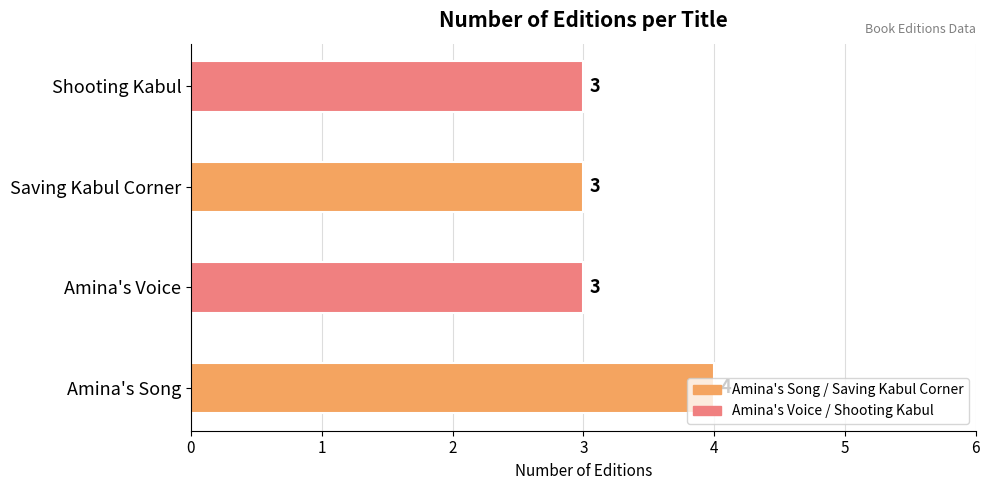

True or false: the data shows 6 at Amina's Song.

False